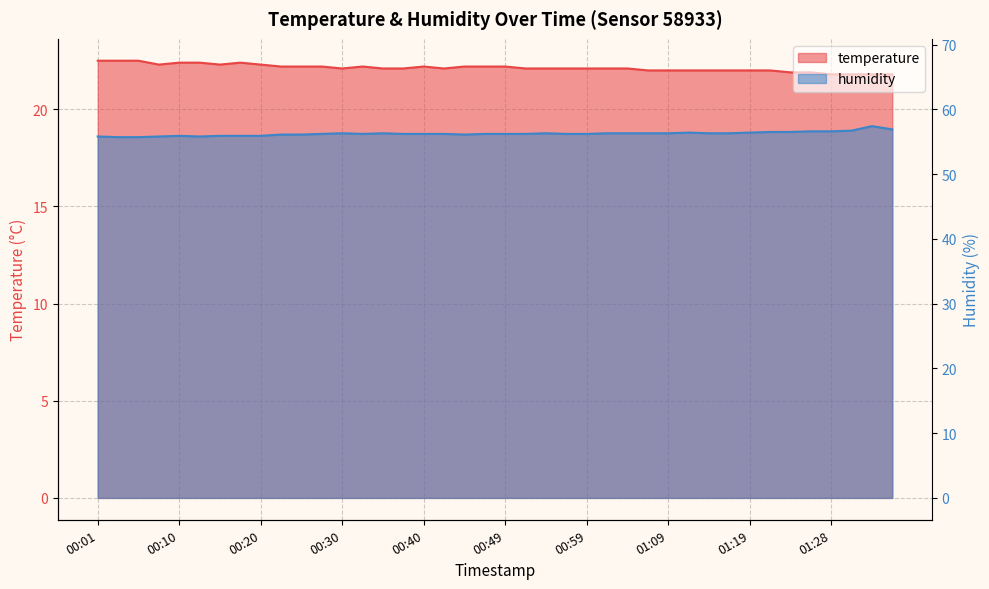

Which series changed the most between 00:18 and 00:42?

temperature